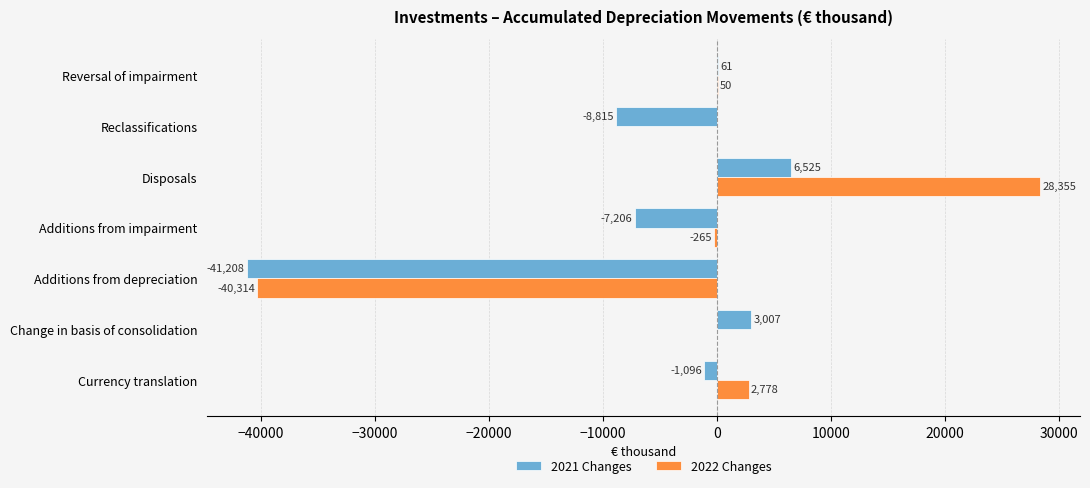

Which series changed the most between Additions from impairment and Reversal of impairment?

2021 Changes